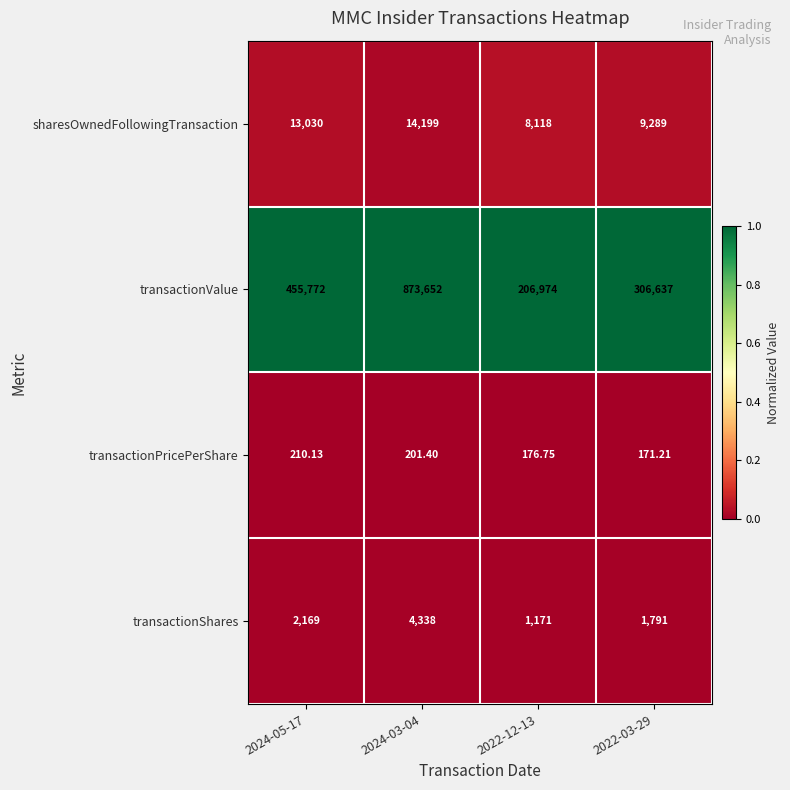

Which series has the largest range (max minus min)?

transactionValue